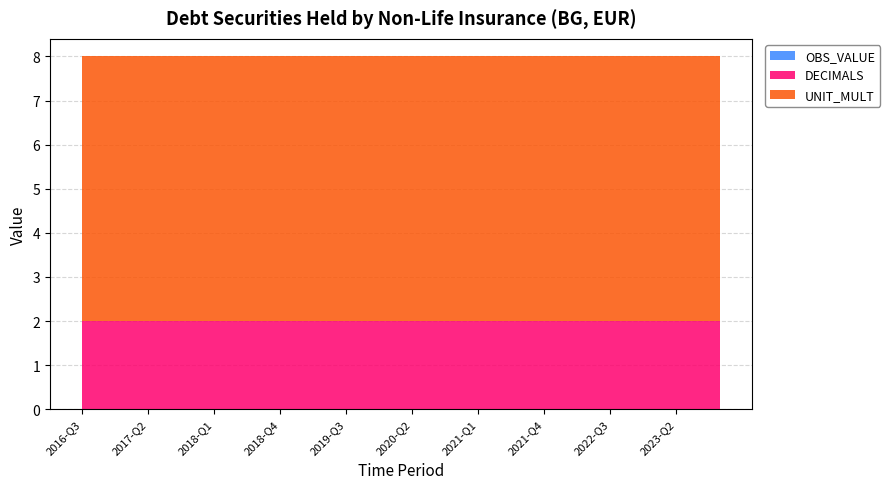

Reading left to right, extract all data points from this chart.

OBS_VALUE: 0	0	0	0	0	0	0	0	0	0	0	0	0	0	0	0	0	0	0	0	0	0	0	0	0	0	0	0	0	0
DECIMALS: 2	2	2	2	2	2	2	2	2	2	2	2	2	2	2	2	2	2	2	2	2	2	2	2	2	2	2	2	2	2
UNIT_MULT: 6	6	6	6	6	6	6	6	6	6	6	6	6	6	6	6	6	6	6	6	6	6	6	6	6	6	6	6	6	6